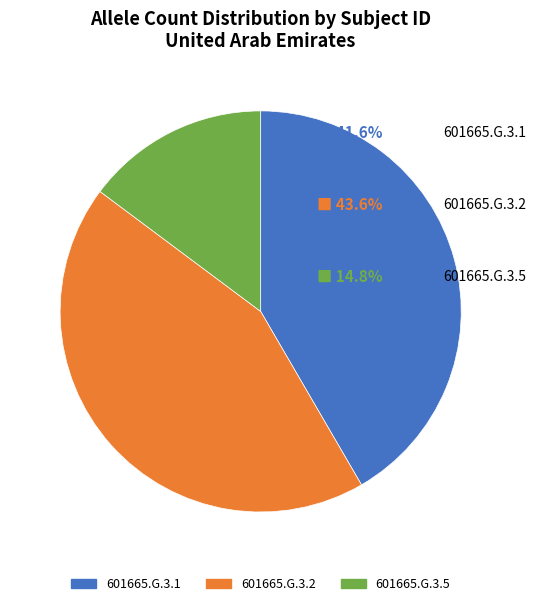

Which has a higher value, 601665.G.3.1 or 601665.G.3.2?

601665.G.3.2